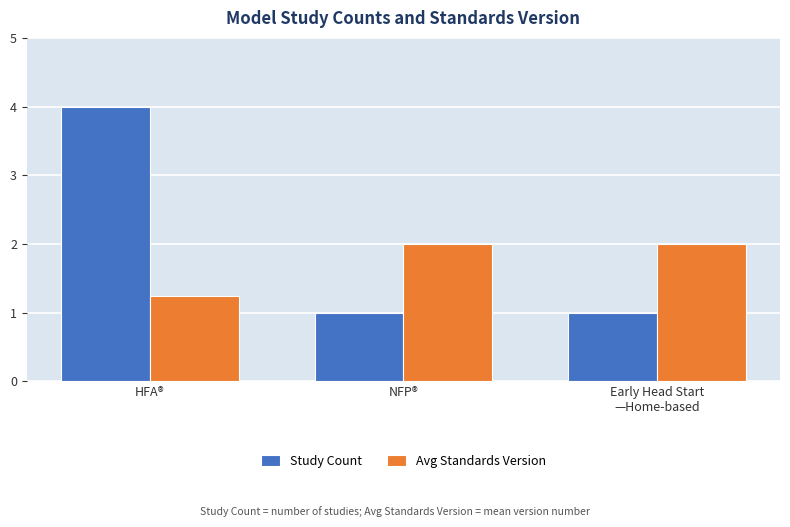

What position from the right is NFP®?

2